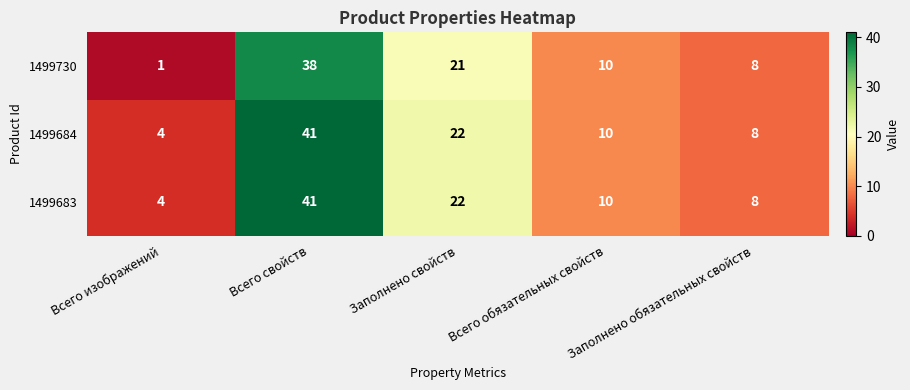

Is the value of 1499684 at Всего свойств greater than the value of 1499730 at Всего свойств?

Yes